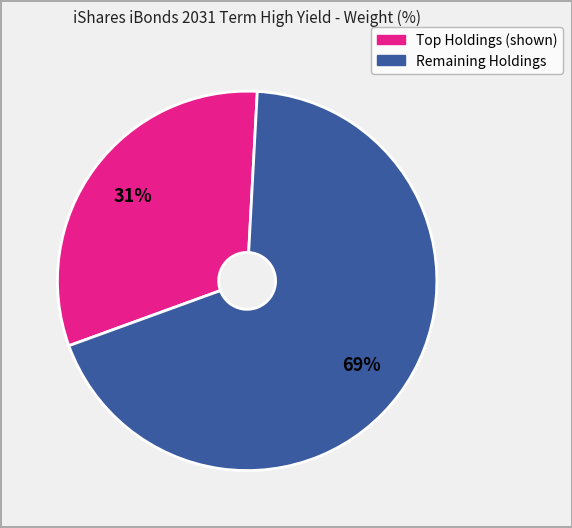

To the nearest percent, what is the average slice percentage?

50%